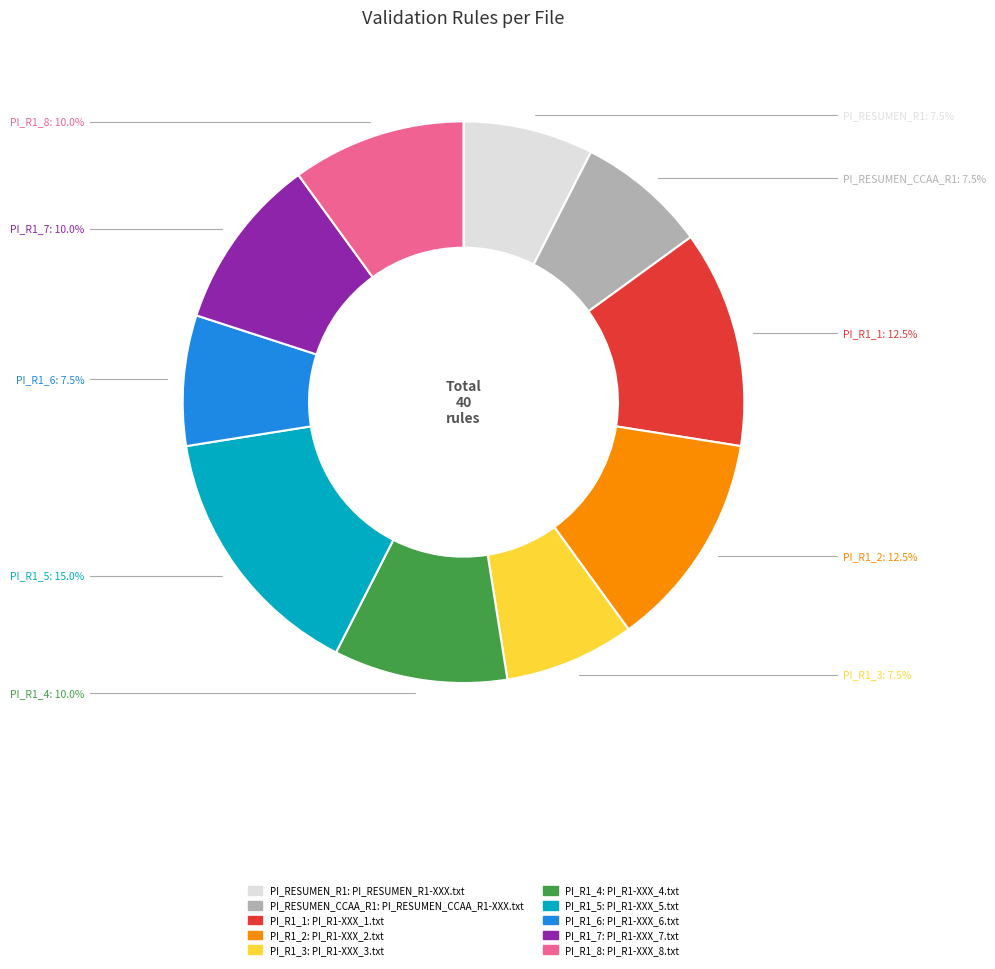

Is there a majority slice in this chart?

No